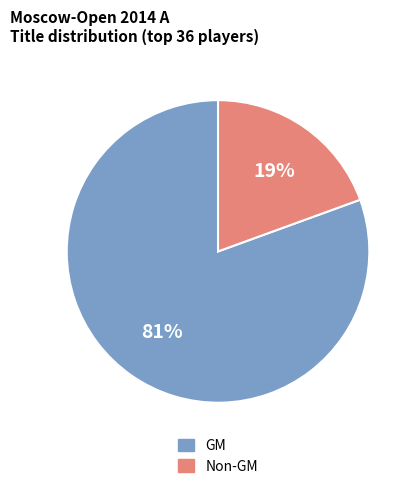

How many slices are in this pie chart?

2